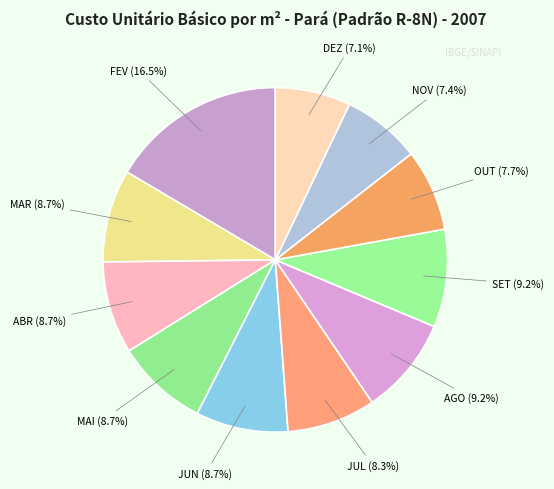

Which category has the biggest portion of the pie?

FEV